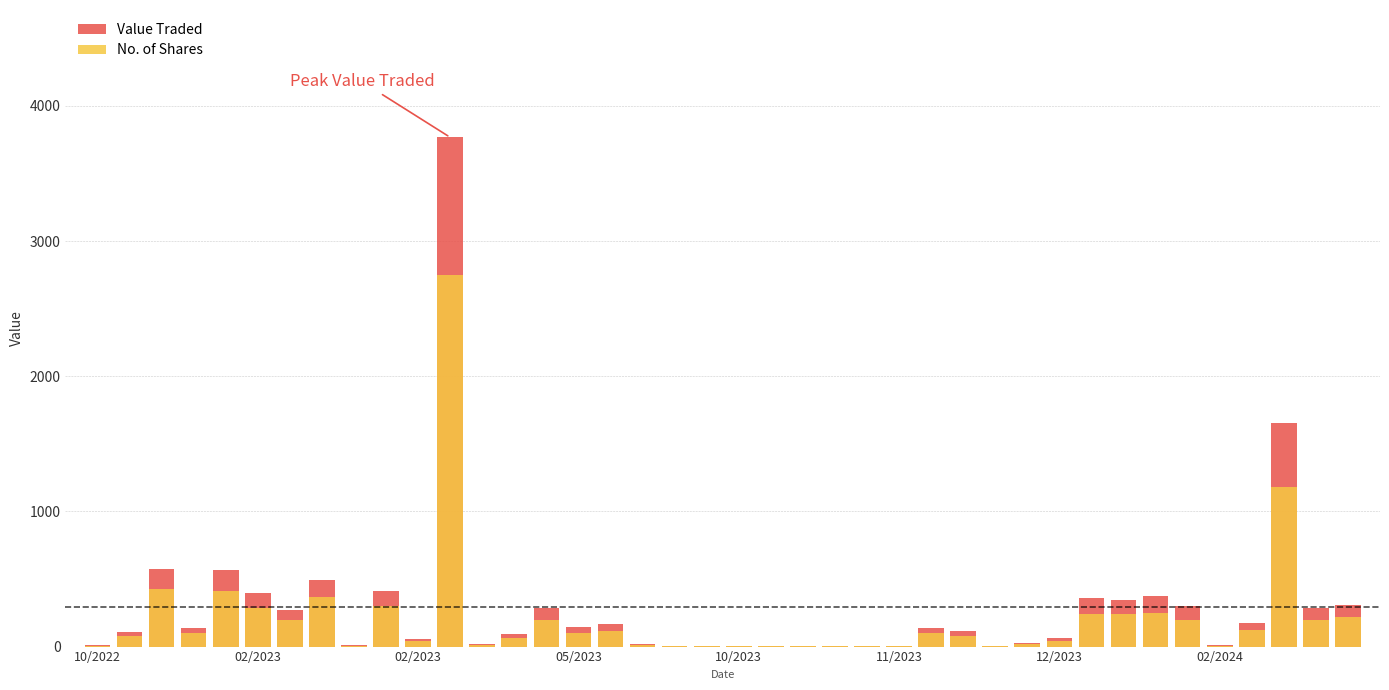

Are the bars horizontal?

No